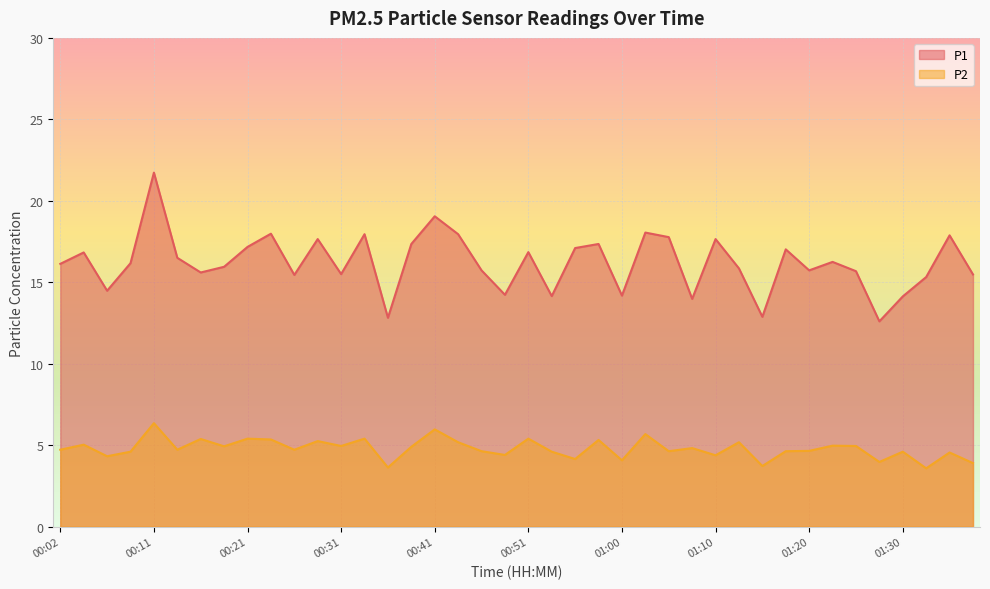

How many interior local valleys does the P1 series have?

12